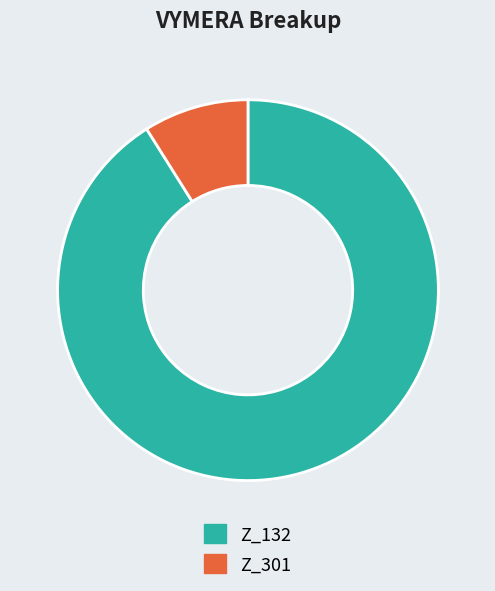

Is it true that Z_132 is 99% of the pie?

False